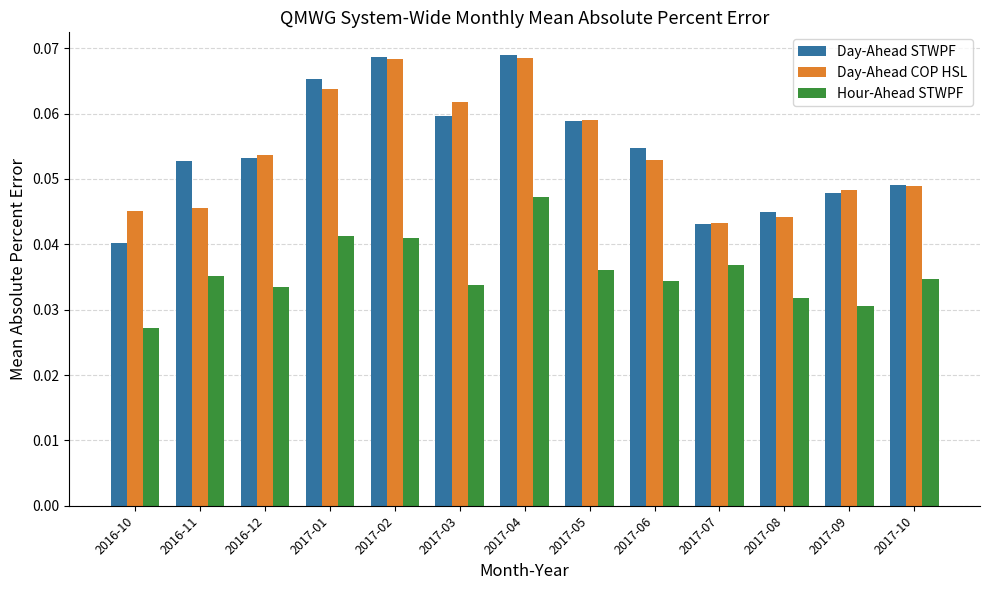

Which series changed the most between 2016-12 and 2017-02?

Day-Ahead STWPF